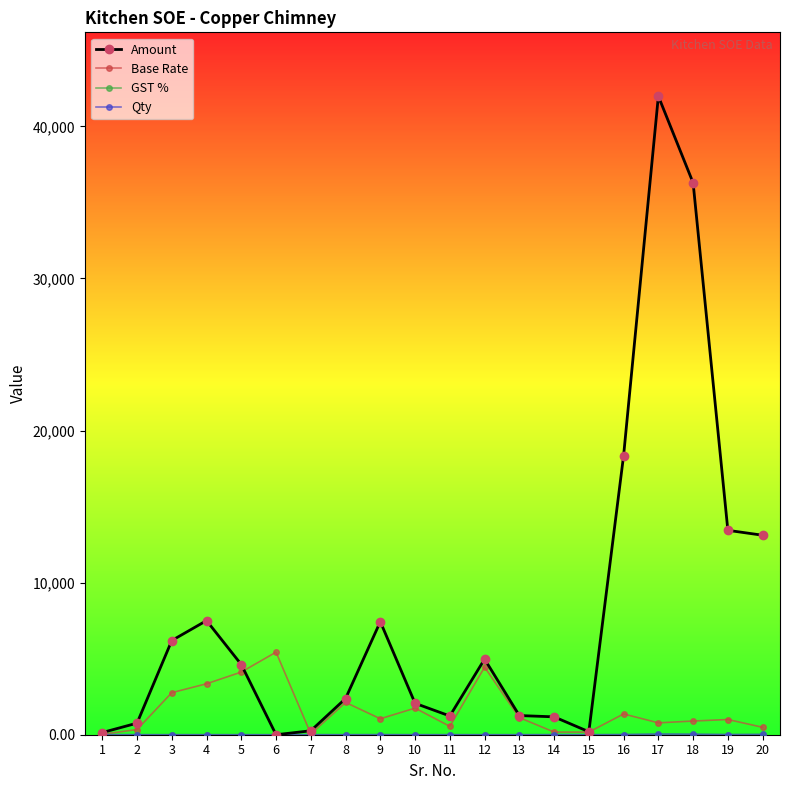

The value of Base Rate at 12 is 4440.0. True or false?

True